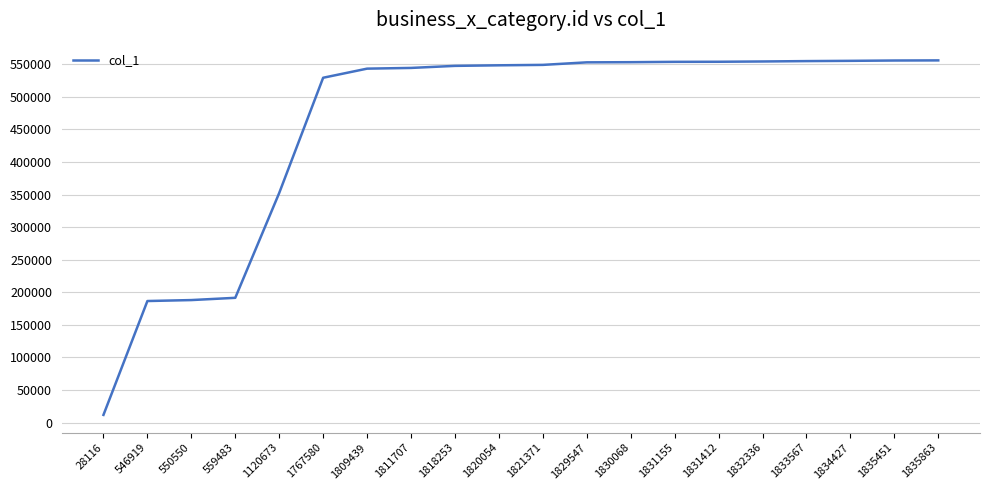

What is the change in value from 550550 to 1835451?

+367753